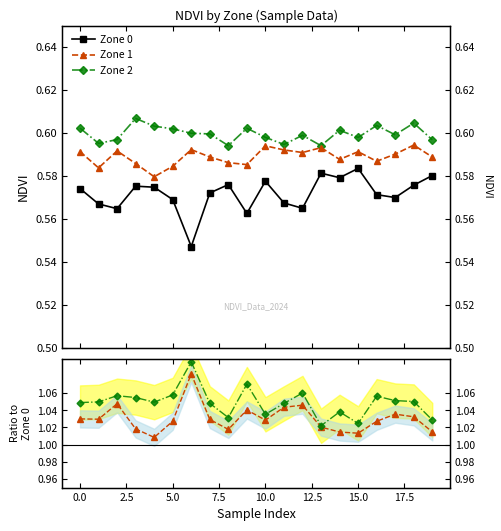

The Zone 2 ratio series shows 1.0 at 19. True or false?

True